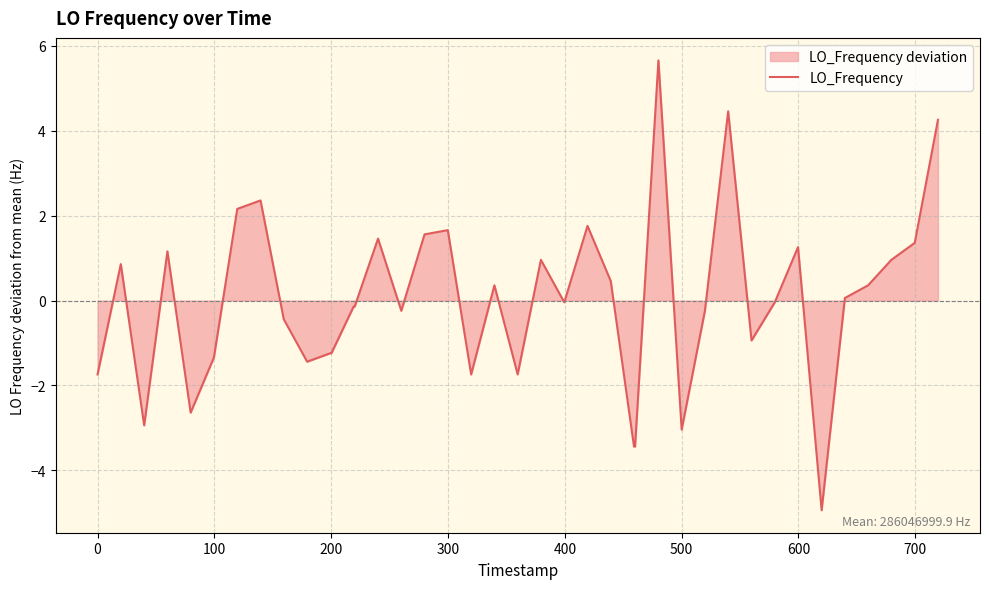

True or false: there are more than 1 points higher than both neighbors.

True